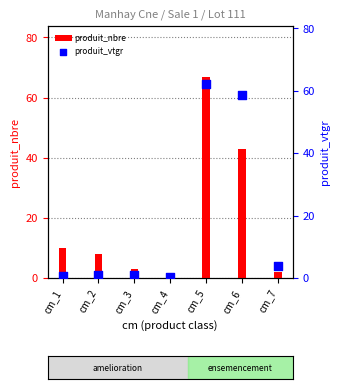

What are all the series names shown in the legend?

produit_nbre, produit_vtgr